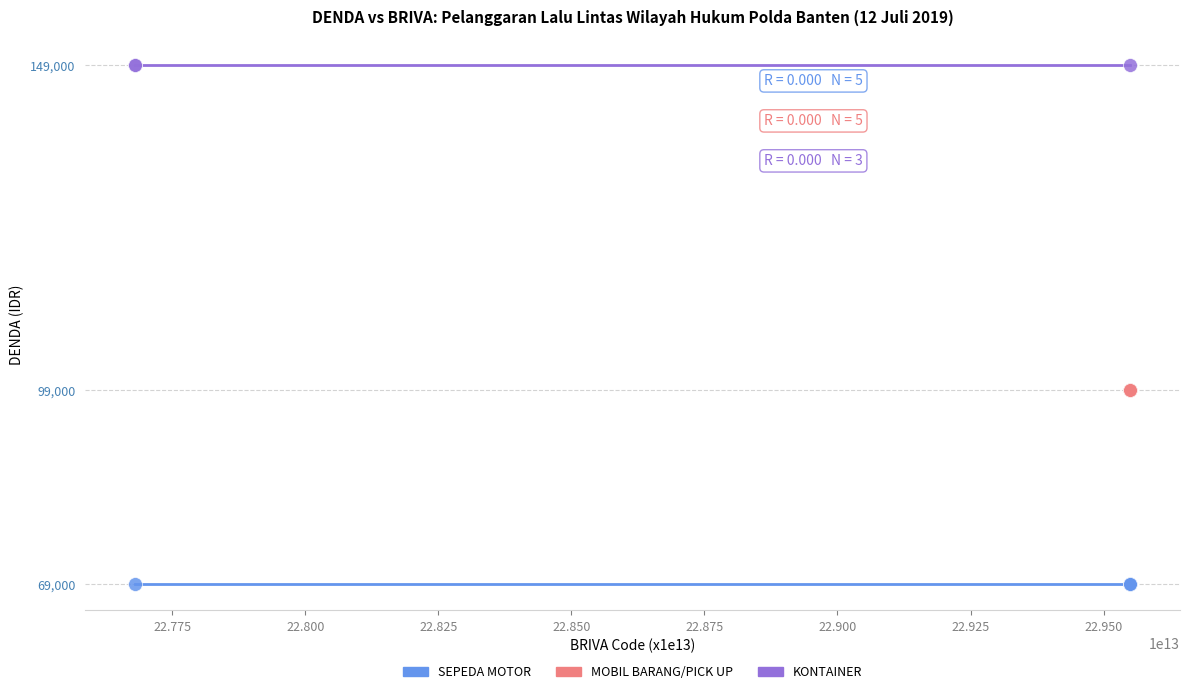

Which series contains the lowest Y value?

SEPEDA MOTOR